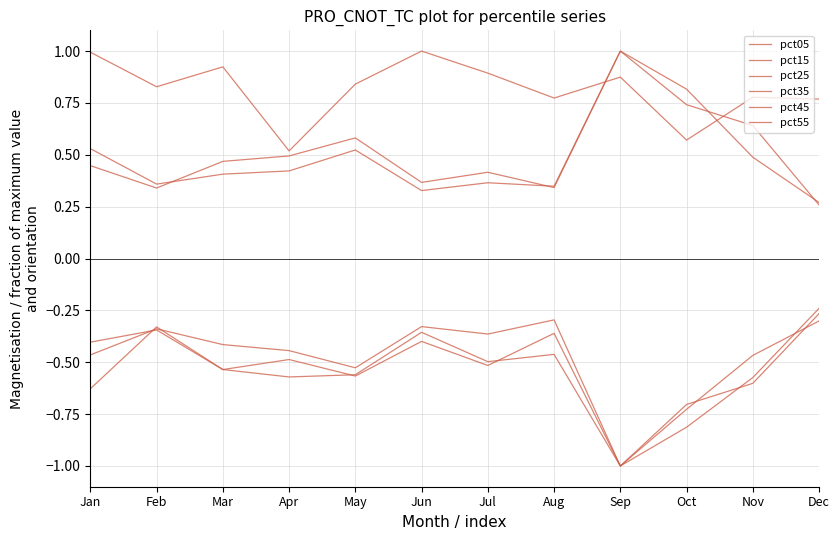

Which category has the lowest value in the pct55 series?

Sep